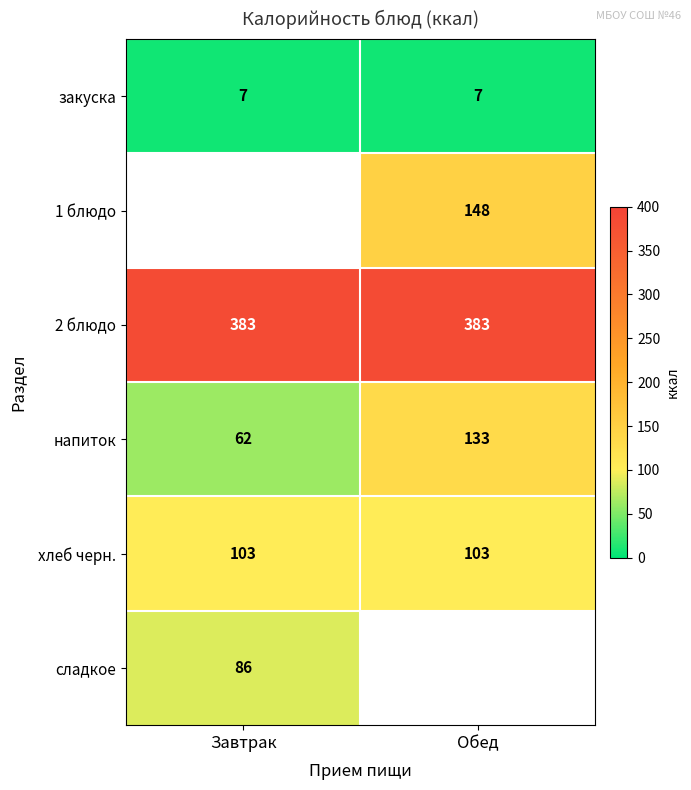

How many series are shown in this chart?

6